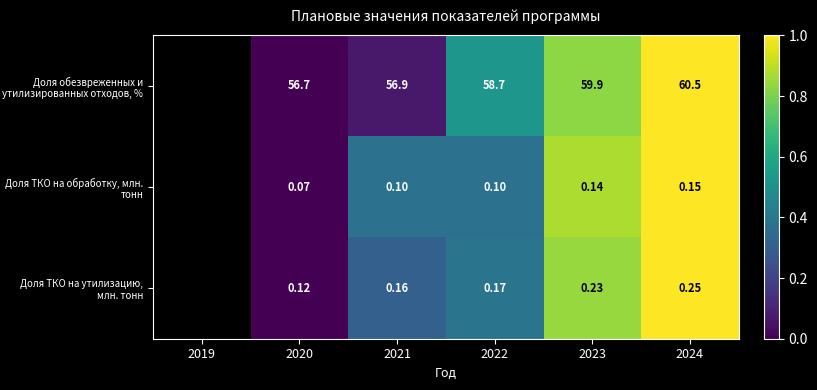

At 2022, list the series in order from largest to smallest.

Доля обезвреженных и утилизированных отходов, %, Доля ТКО на утилизацию, млн. тонн, Доля ТКО на обработку, млн. тонн